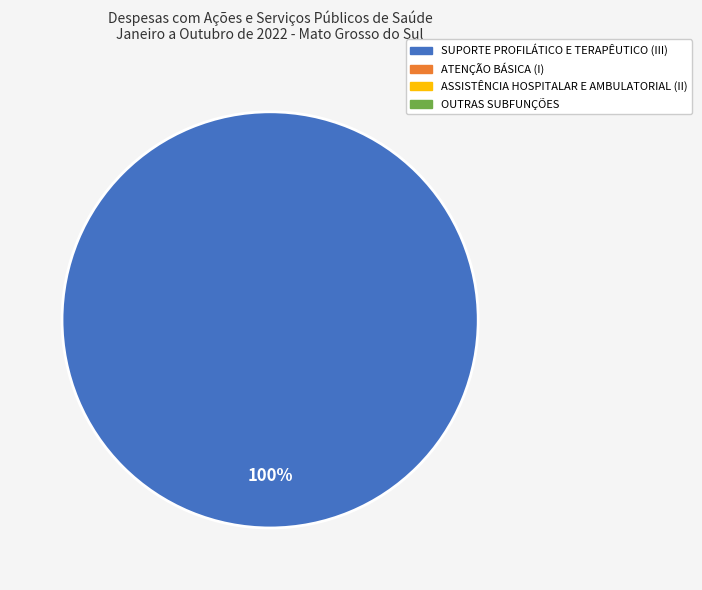

Does any single category account for the majority?

Yes